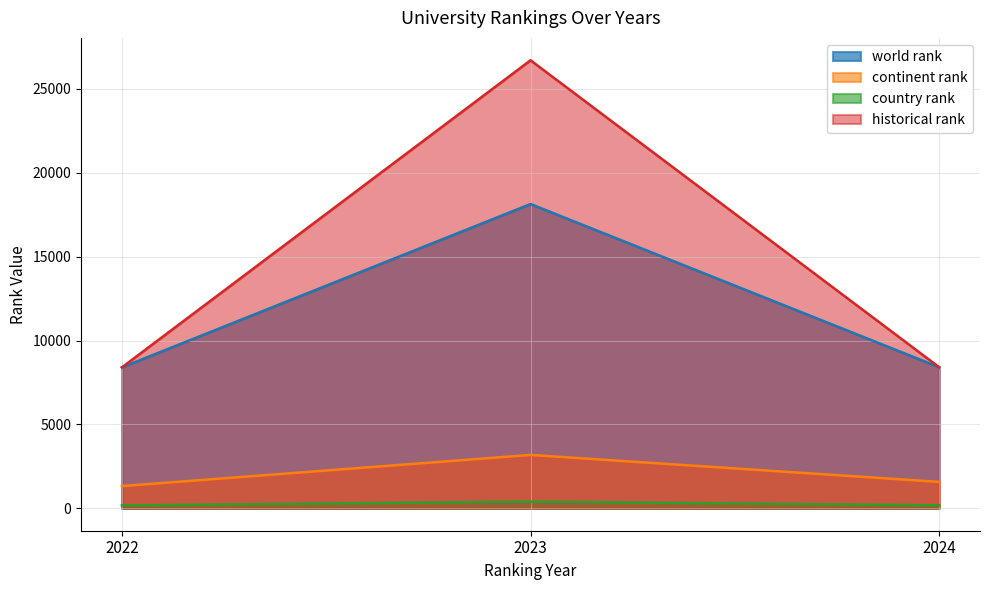

What is the lowest value of the historical rank series?

8401